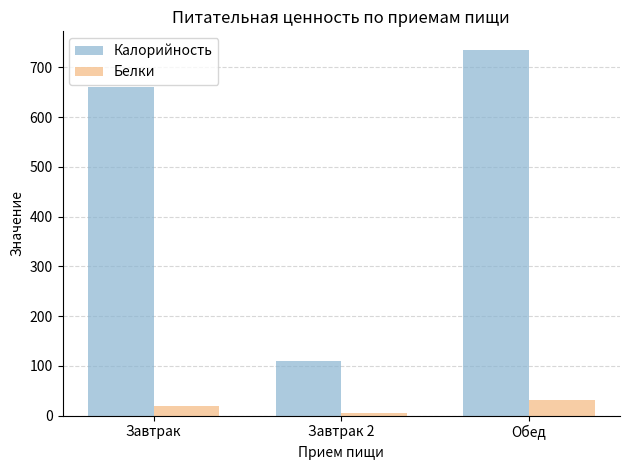

How many groups of bars are there?

3